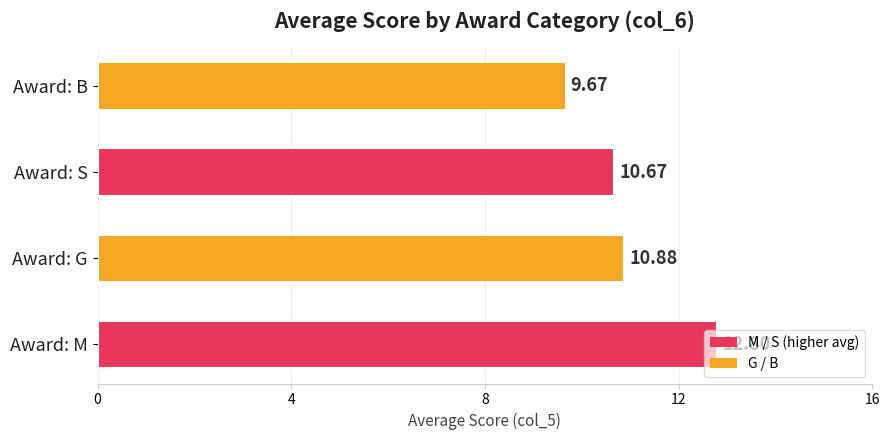

How many bars are there in total?

4